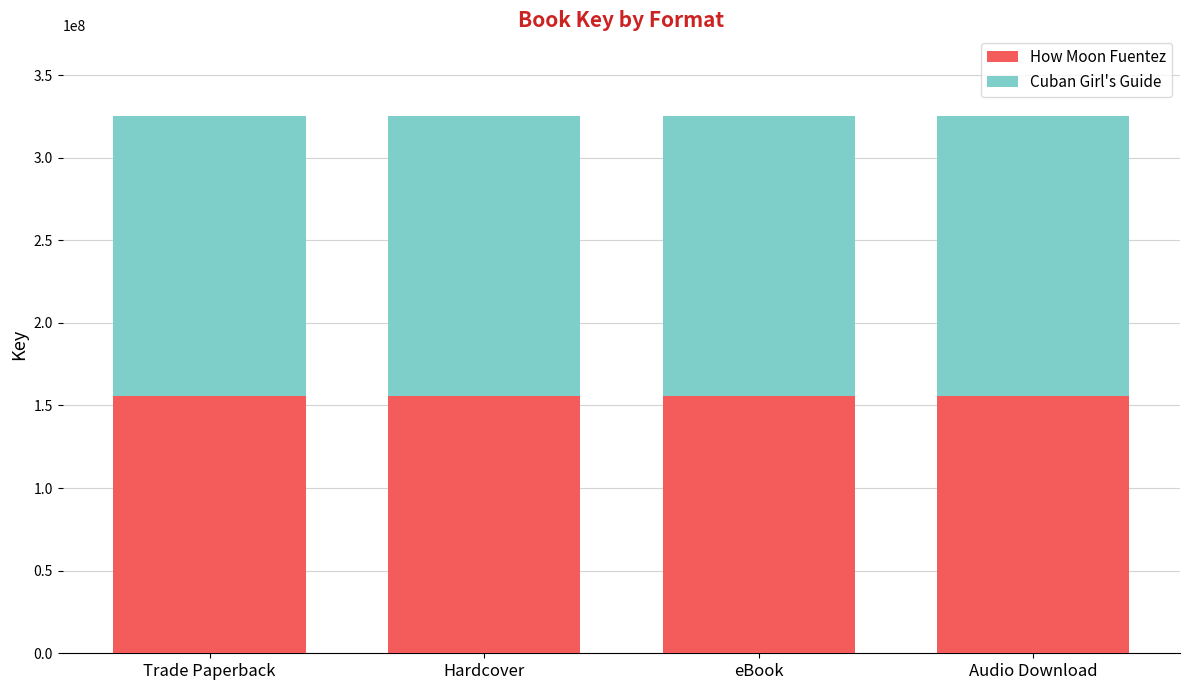

What is the highest value of the How Moon Fuentez series?

155808119